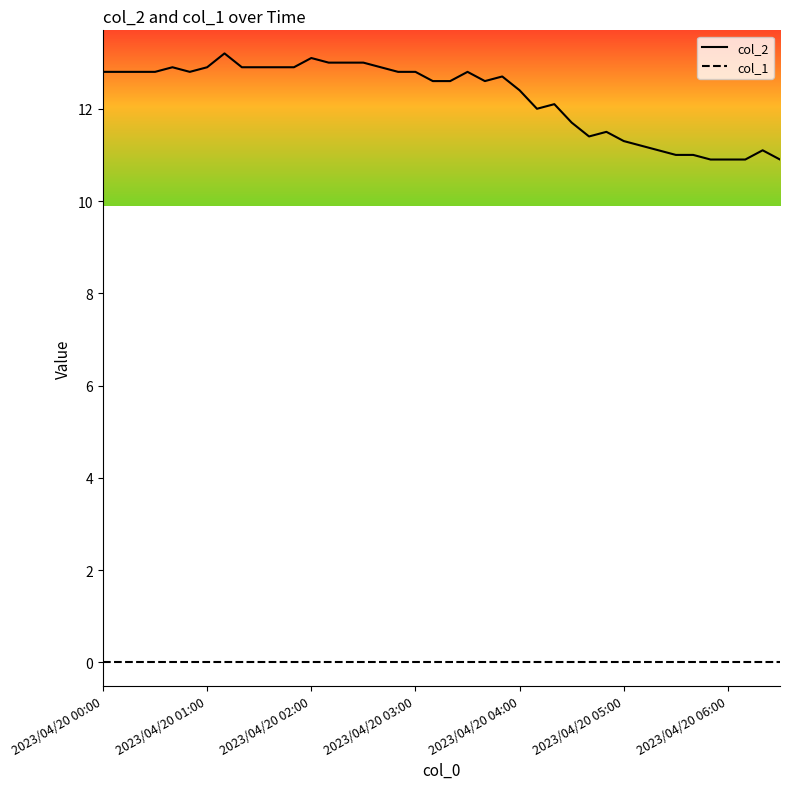

Which series has the widest spread of values?

col_2